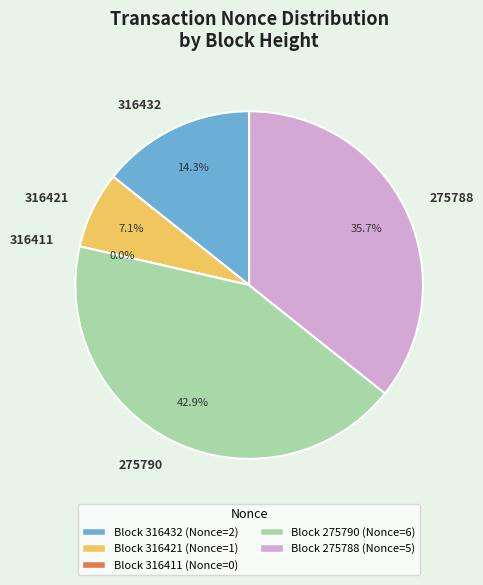

What is the total percentage of 316421 and 316432?

21.4%